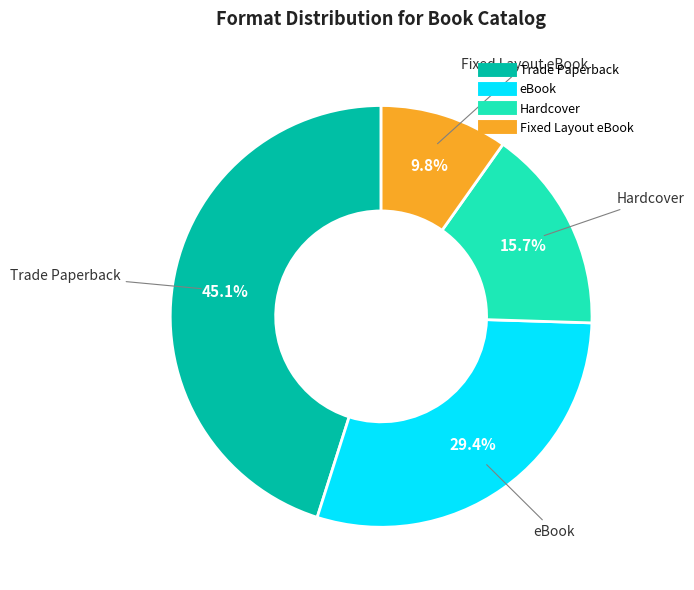

Between eBook and Fixed Layout eBook, which is larger?

eBook